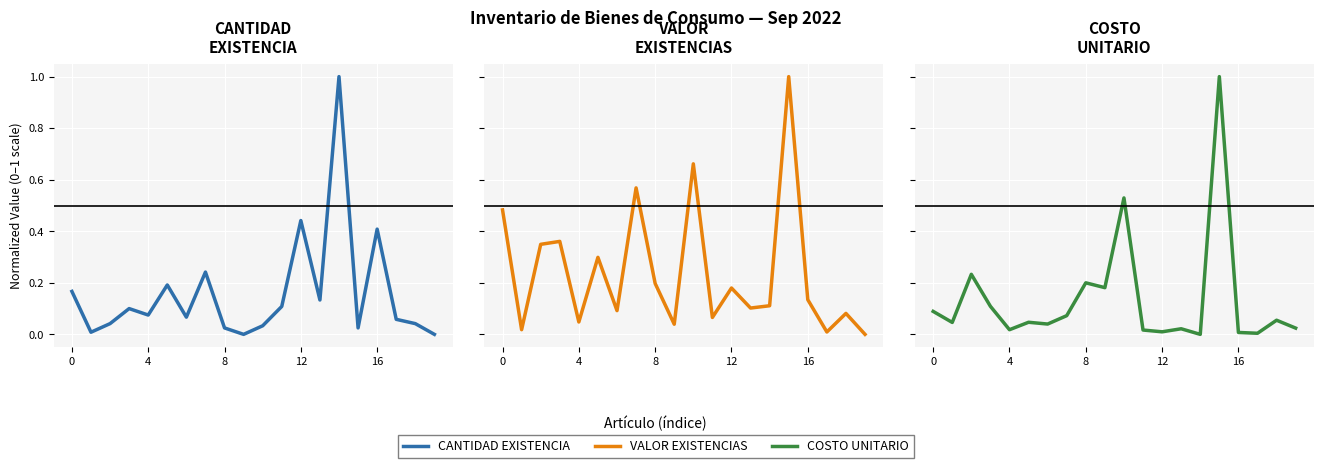

How many interior local valleys does the CANTIDAD EXISTENCIA series have?

6